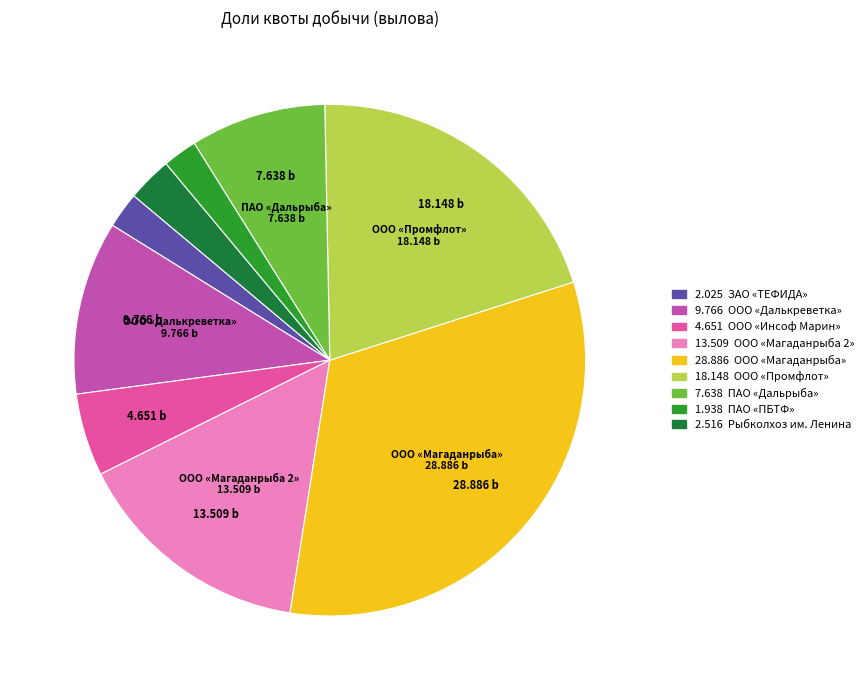

Combined, do 4.651 ООО «Инсоф Марин» and 13.509 ООО «Магаданрыба 2» account for over 50%?

No